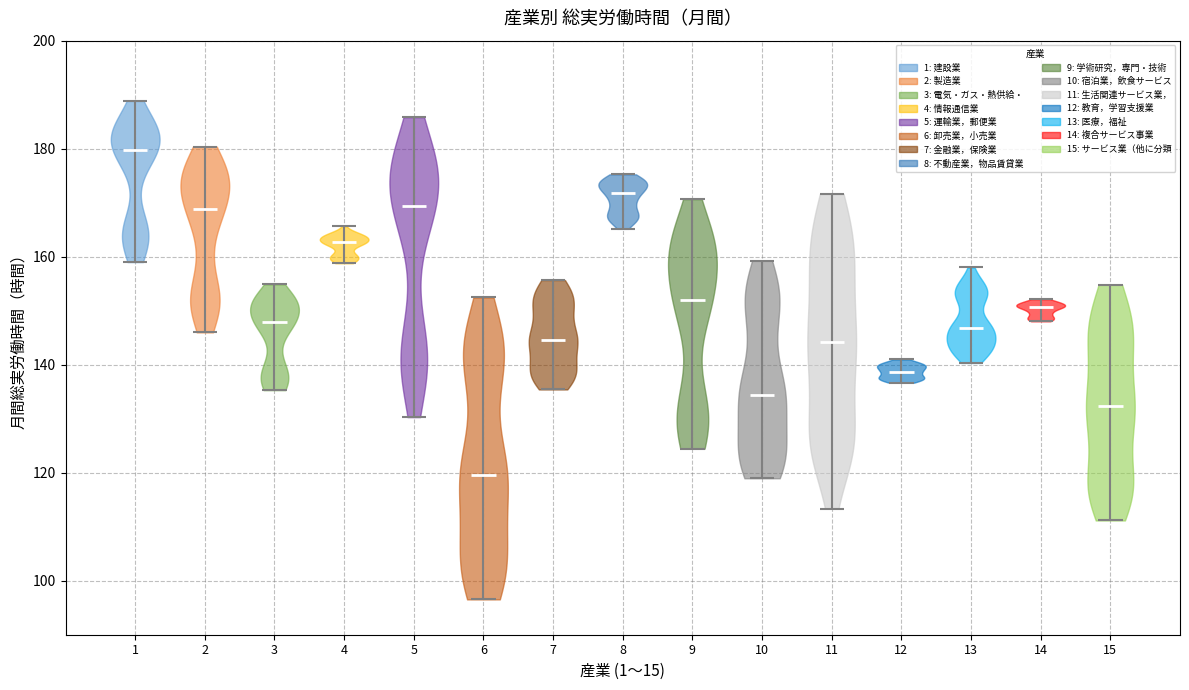

What is the lowest point the violin at x = 12 reaches on the y-axis? The values are not printed on the chart, so give them approximately, as read against the axis.

136